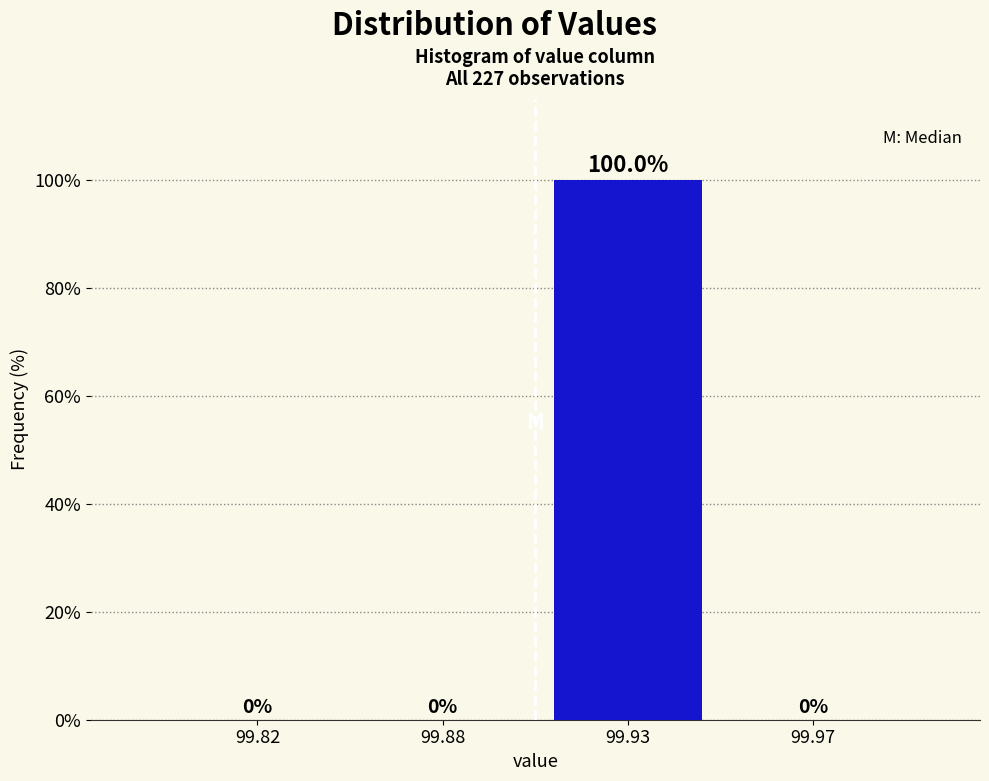

Reading left to right, extract all data points from this chart.

99.82=0	99.88=0	99.93=100	99.97=0